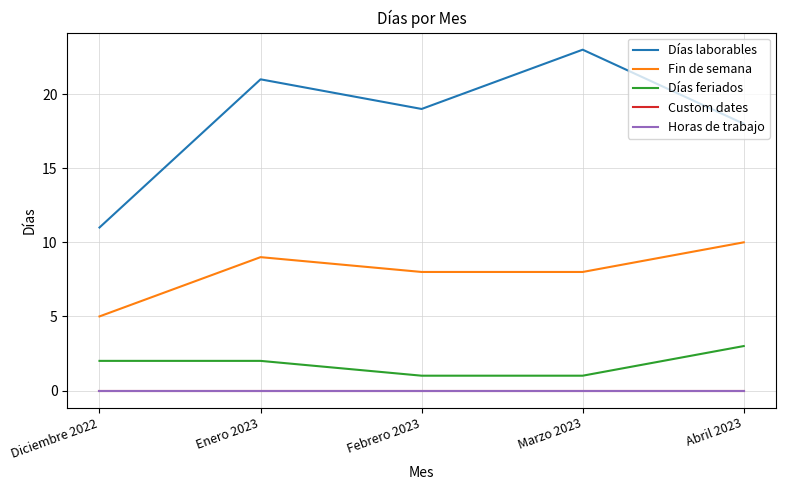

True or false: Custom dates and Horas de trabajo intersect in this chart.

False